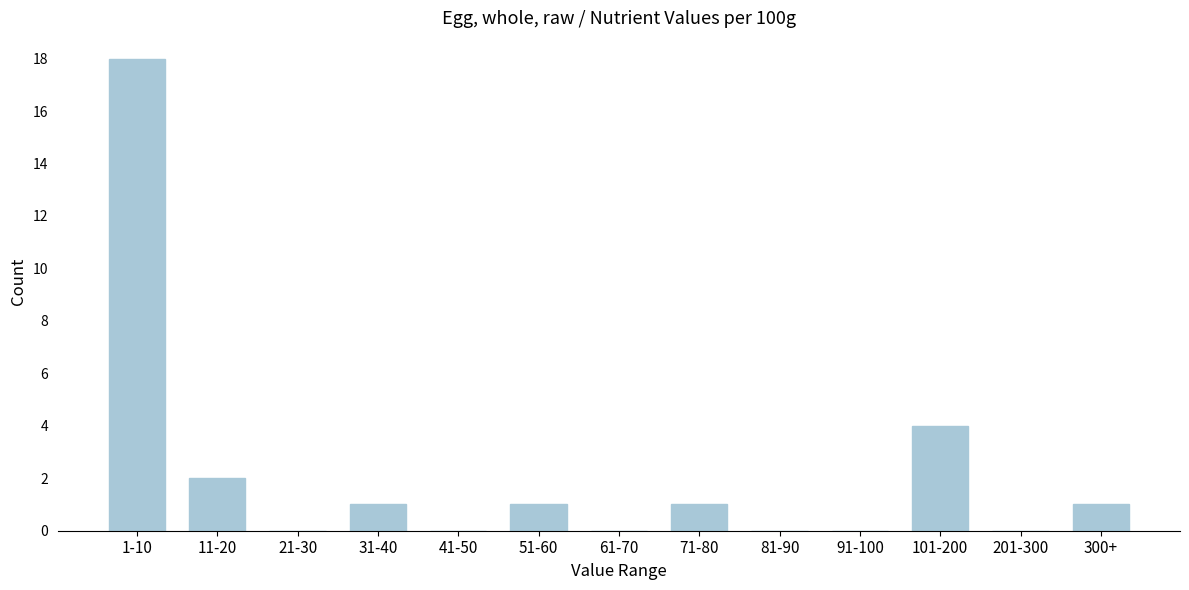

Reading right to left, list all the values displayed in this chart.

300+=1	201-300=0	101-200=4	91-100=0	81-90=0	71-80=1	61-70=0	51-60=1	41-50=0	31-40=1	21-30=0	11-20=2	1-10=18